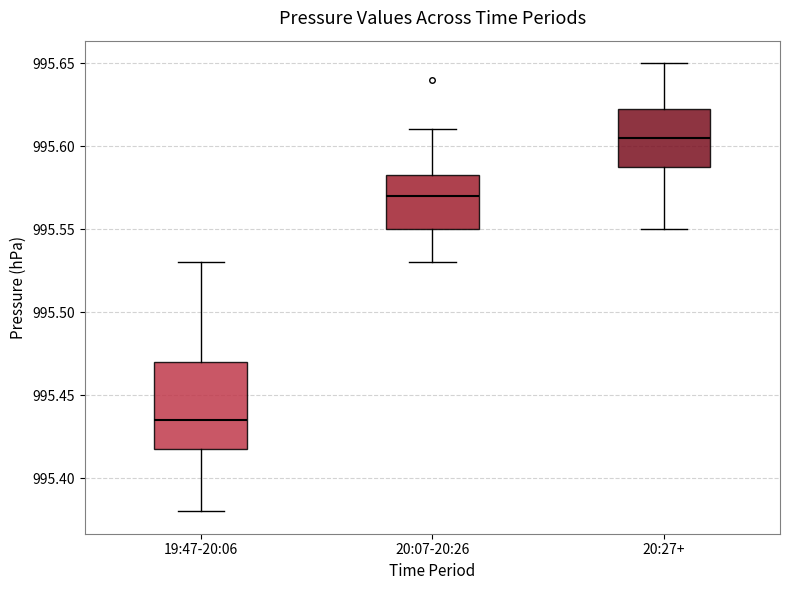

Reading left to right, transcribe this box plot: for each box, give where its median line is, the range the box spans, and where its two whiskers end, as read against the y-axis. The values are not printed on the chart, so give them approximately, as read against the axis.

19:47-20:06: median 995.435, box 995.420 to 995.470, whiskers 995.380 to 995.530
20:07-20:26: median 995.570, box 995.550 to 995.585, whiskers 995.530 to 995.610
20:27+: median 995.605, box 995.590 to 995.625, whiskers 995.550 to 995.650